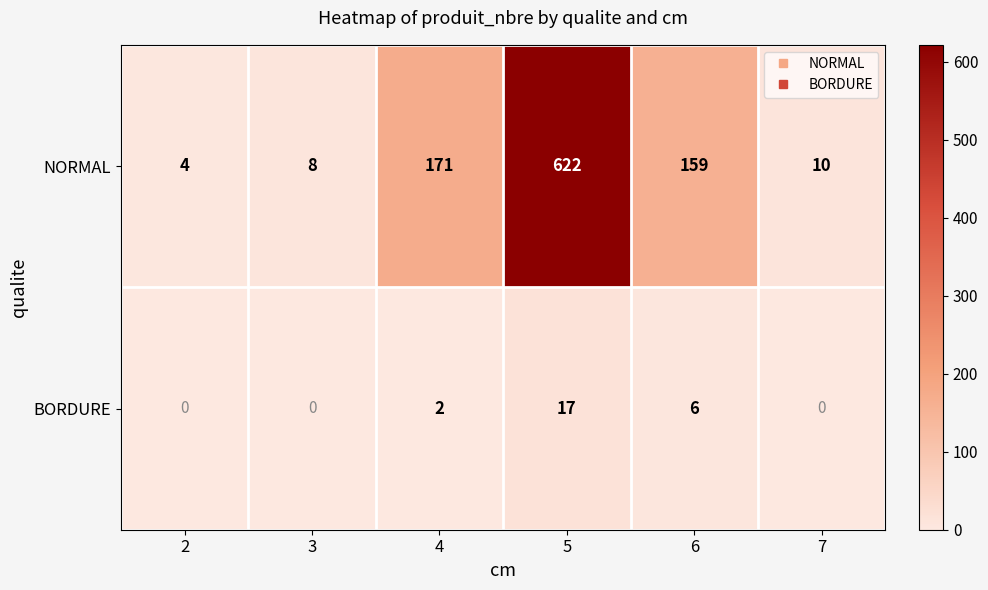

At which label does NORMAL first exceed 159?

4